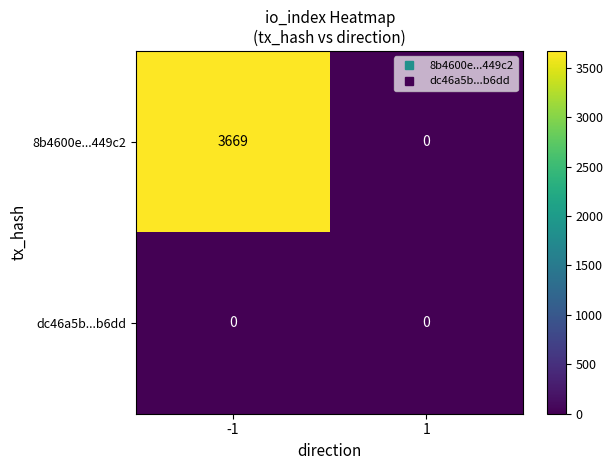

What is the maximum value shown in the chart?

3669